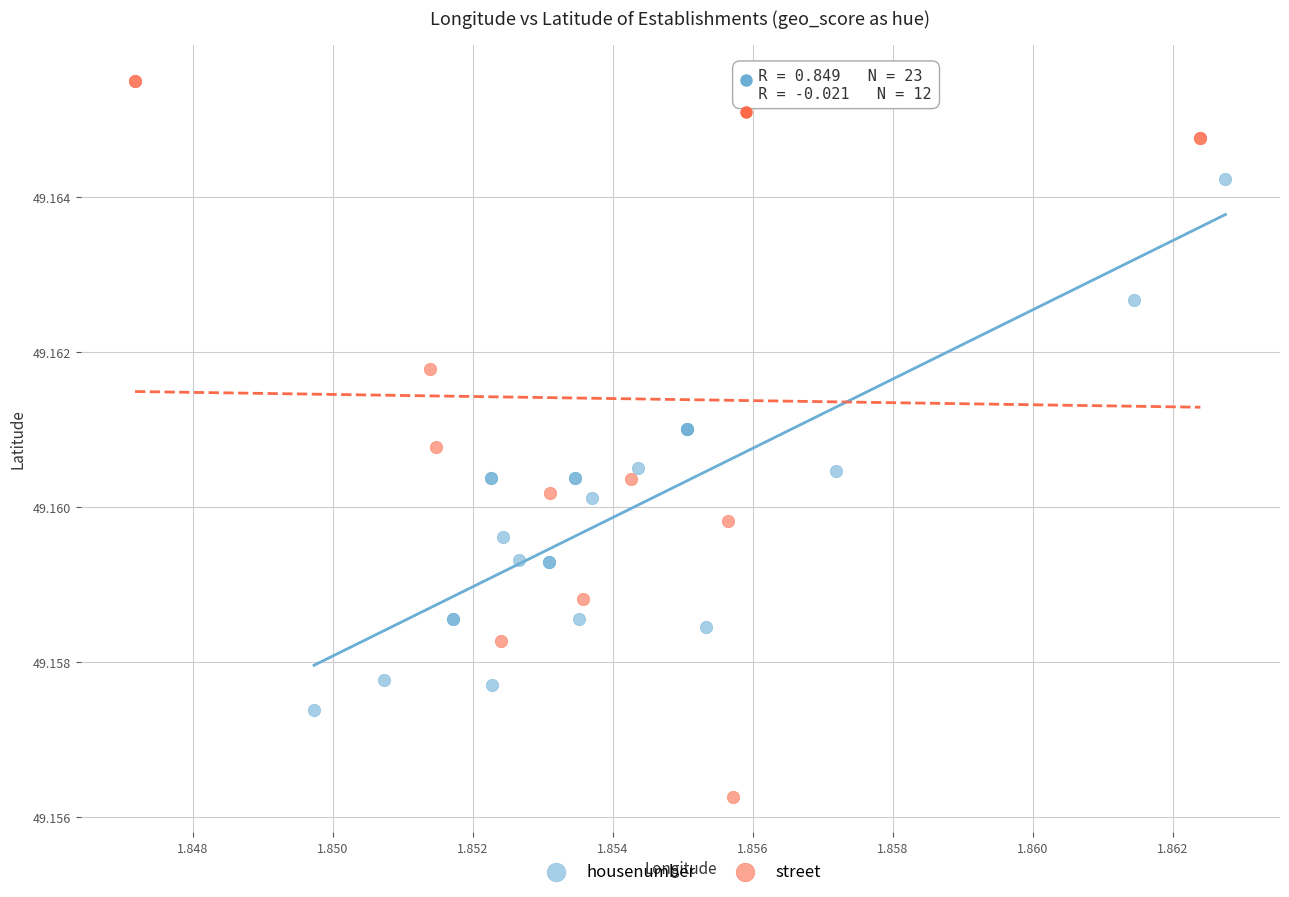

Which series reaches the maximum Y coordinate?

street